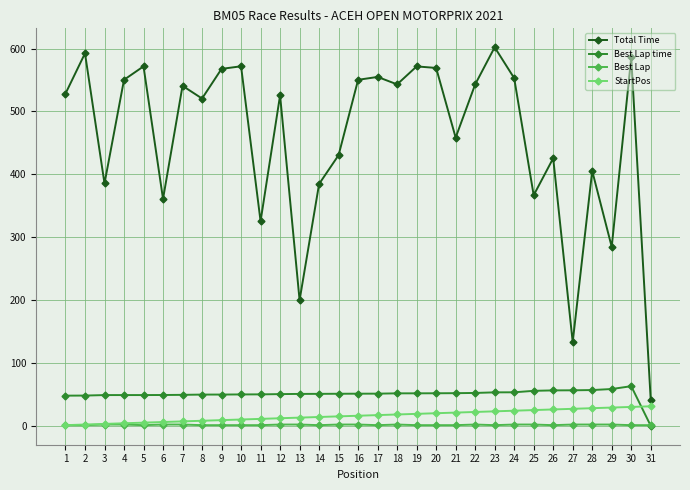

Rank the series at 14 from lowest to highest value.

Best Lap, StartPos, Best Lap time, Total Time